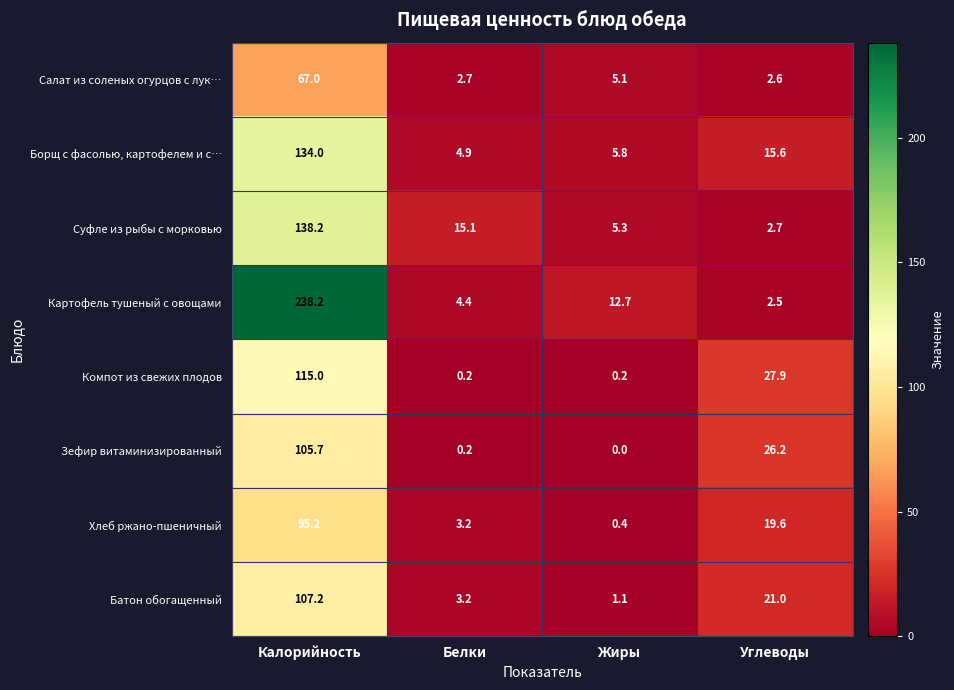

What is the total value across all series at Белки?

33.9